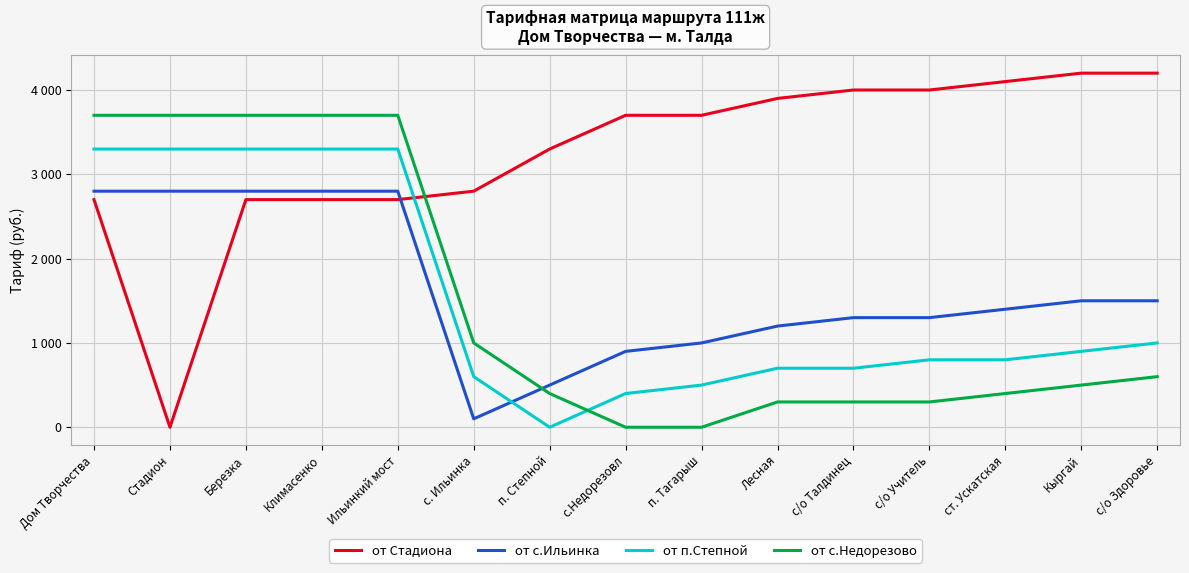

At how many categories does at least one series exceed 459?

15